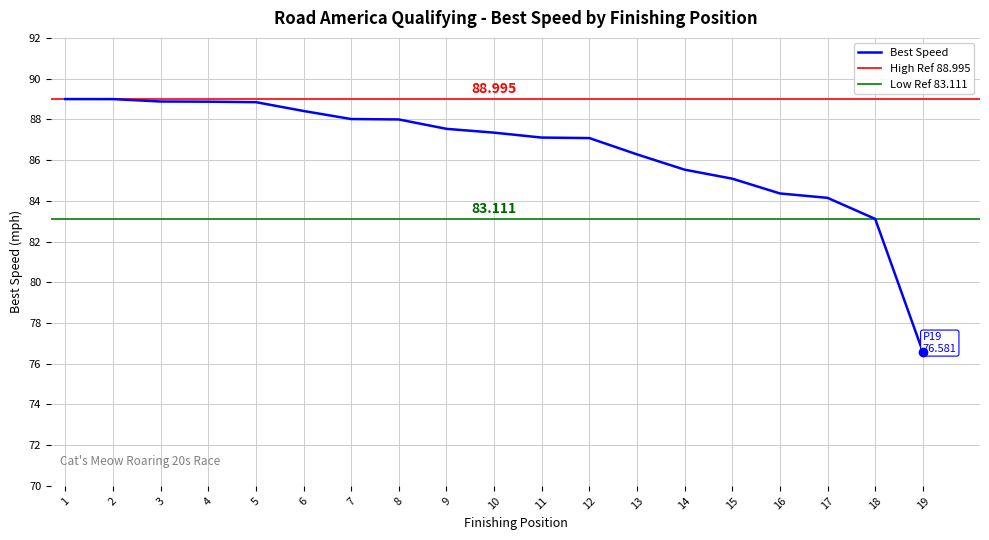

What is the minimum value shown in the chart?

76.6